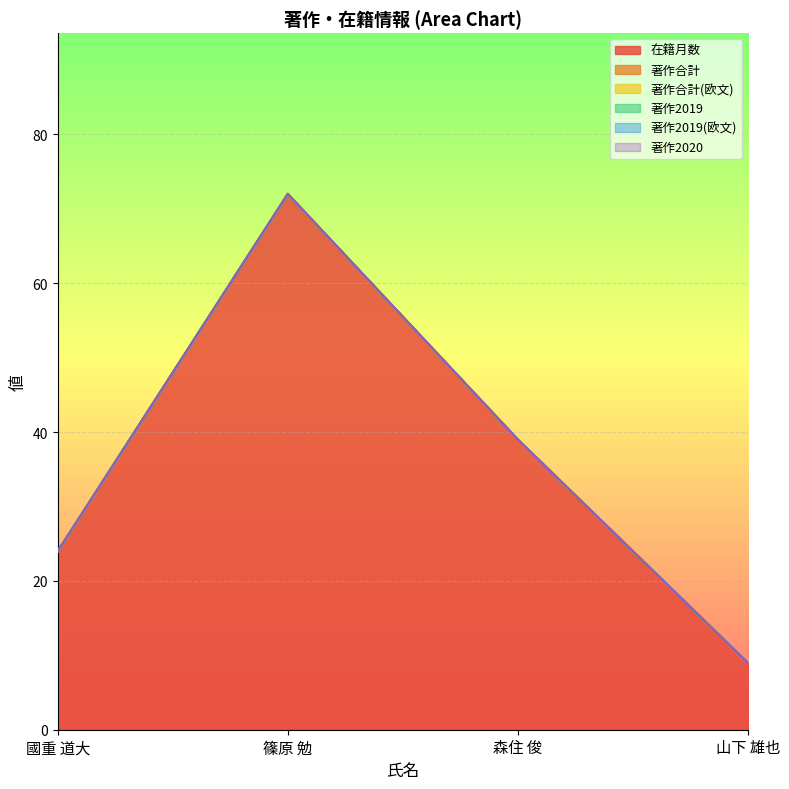

True or false: 著作2019 has more than 2 points higher than both neighbors.

False